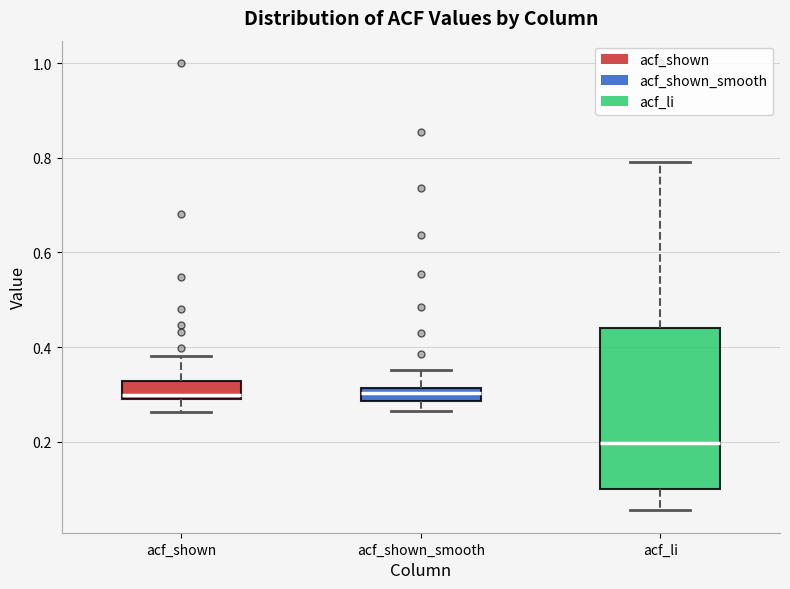

Which box is the tallest, from its lower edge to its upper edge?

acf_li